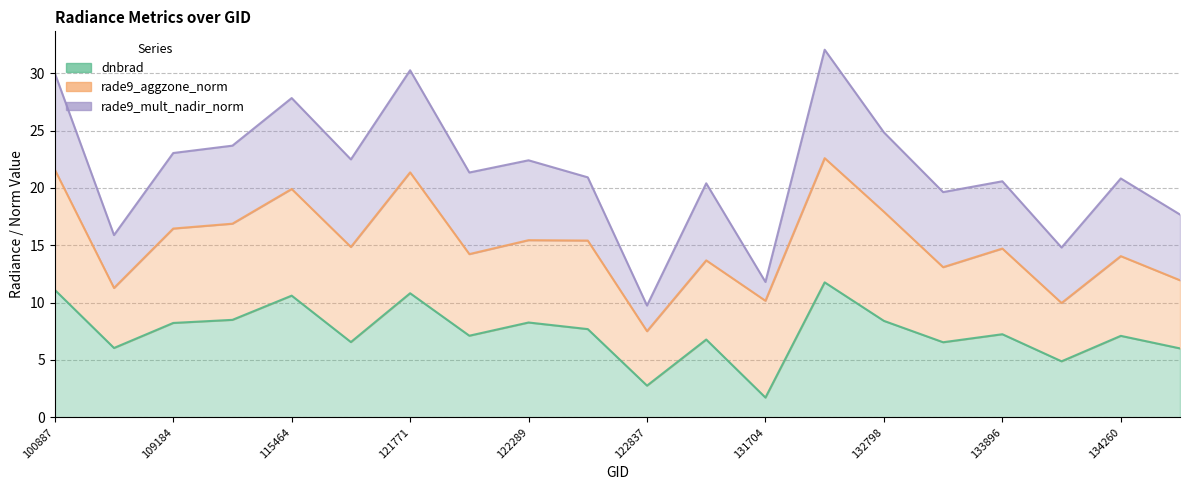

Read the rade9_mult_nadir_norm line value at 19.

17.7